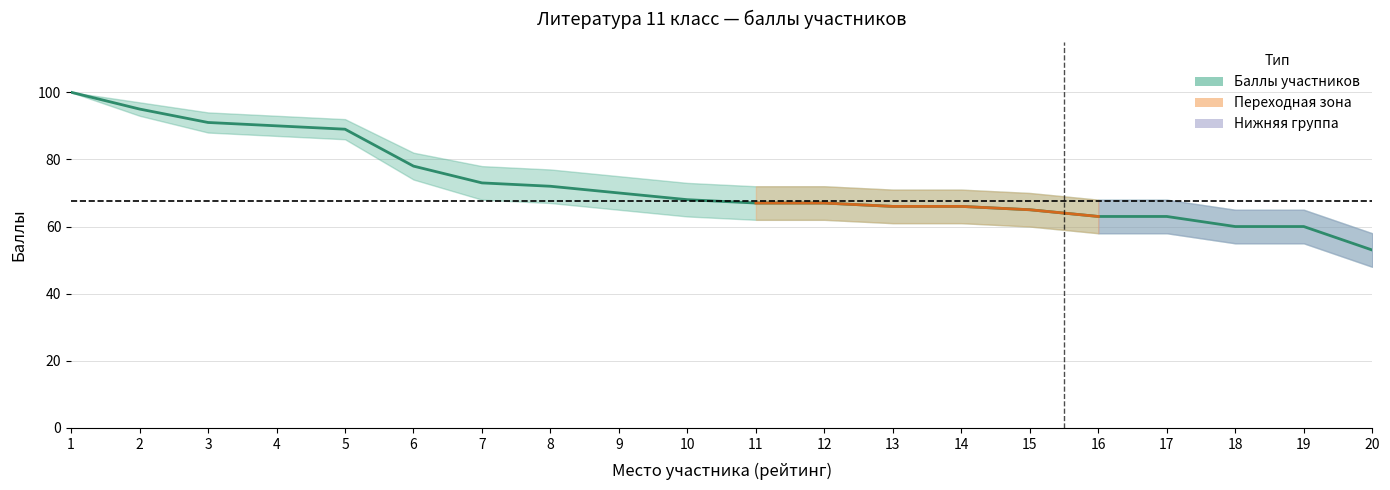

Which has a higher value, 20 or 14?

14